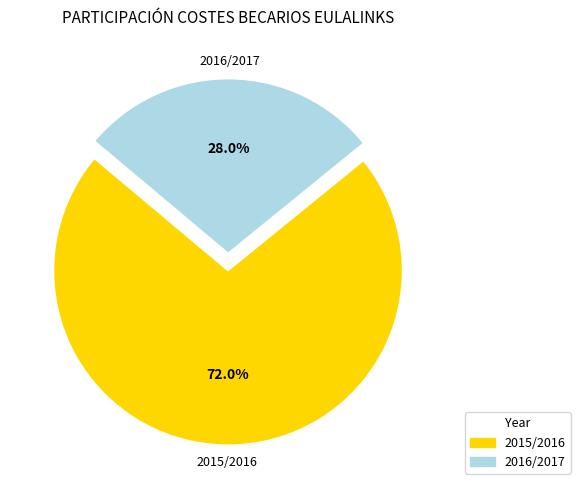

To the nearest percent, what is the difference between the largest and smallest slice percentages?

44%